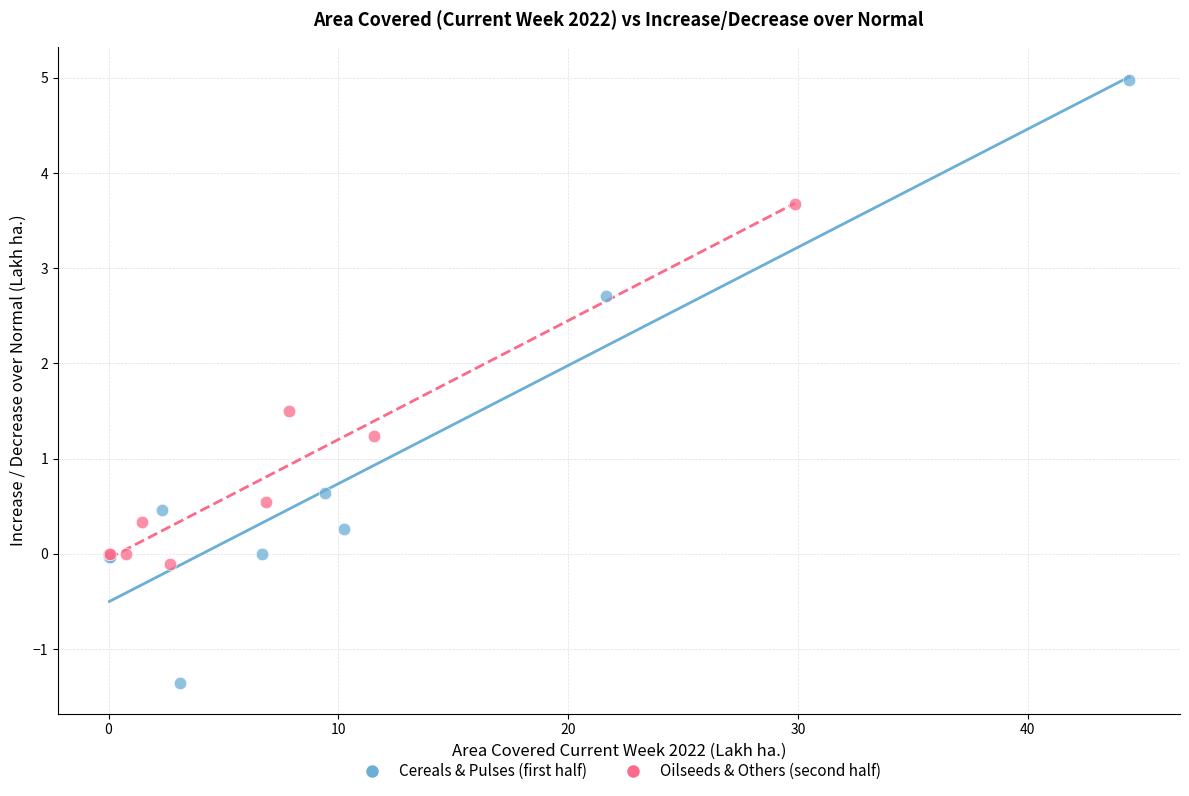

Which series reaches the maximum Y coordinate?

Cereals & Pulses (first half)